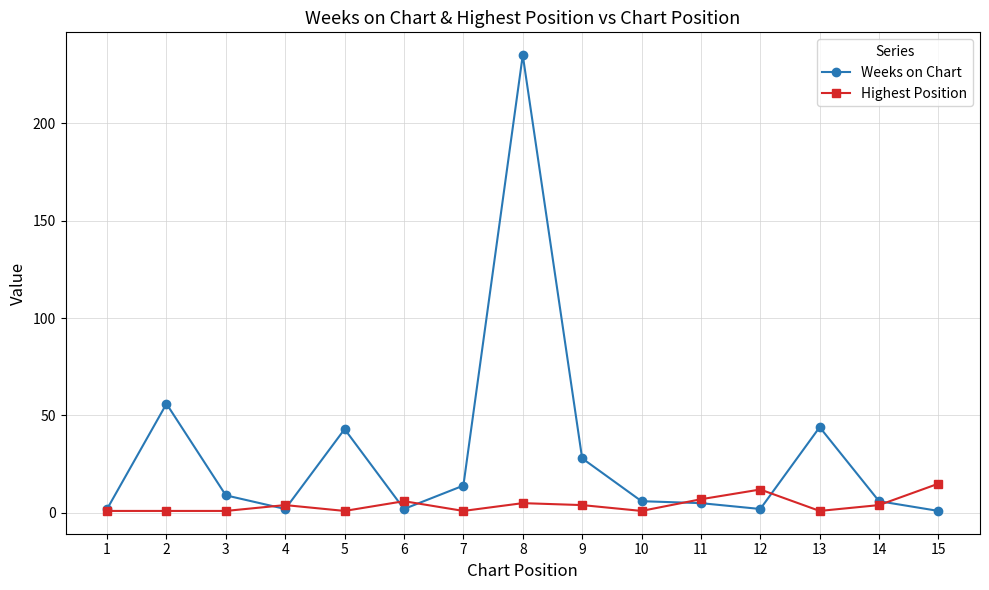

At how many categories does at least one series exceed 174?

1